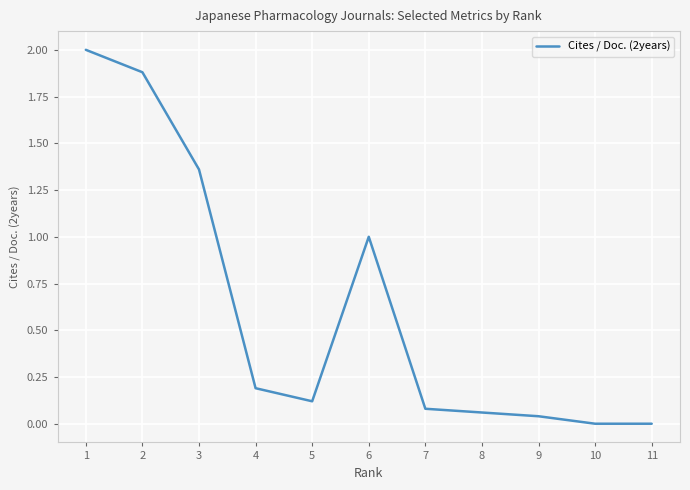

What is the greatest value displayed?

2.0